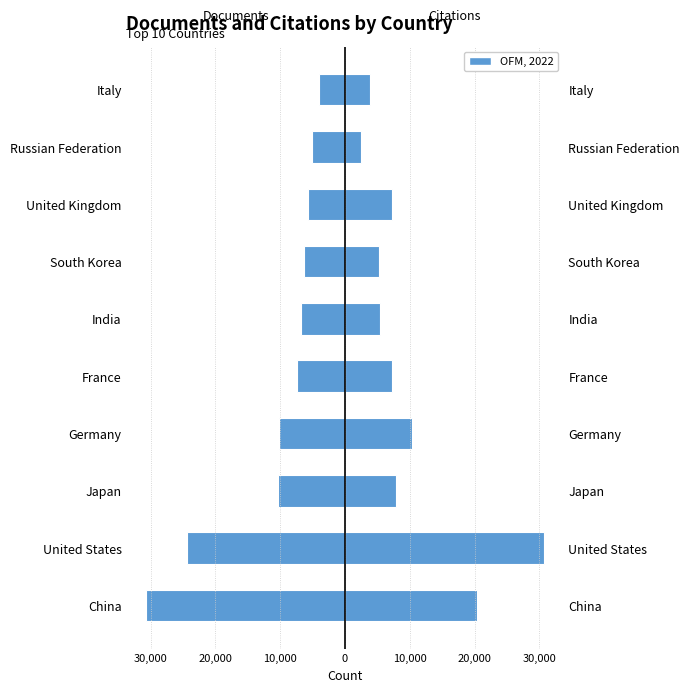

At how many categories does at least one series exceed -20639?

10